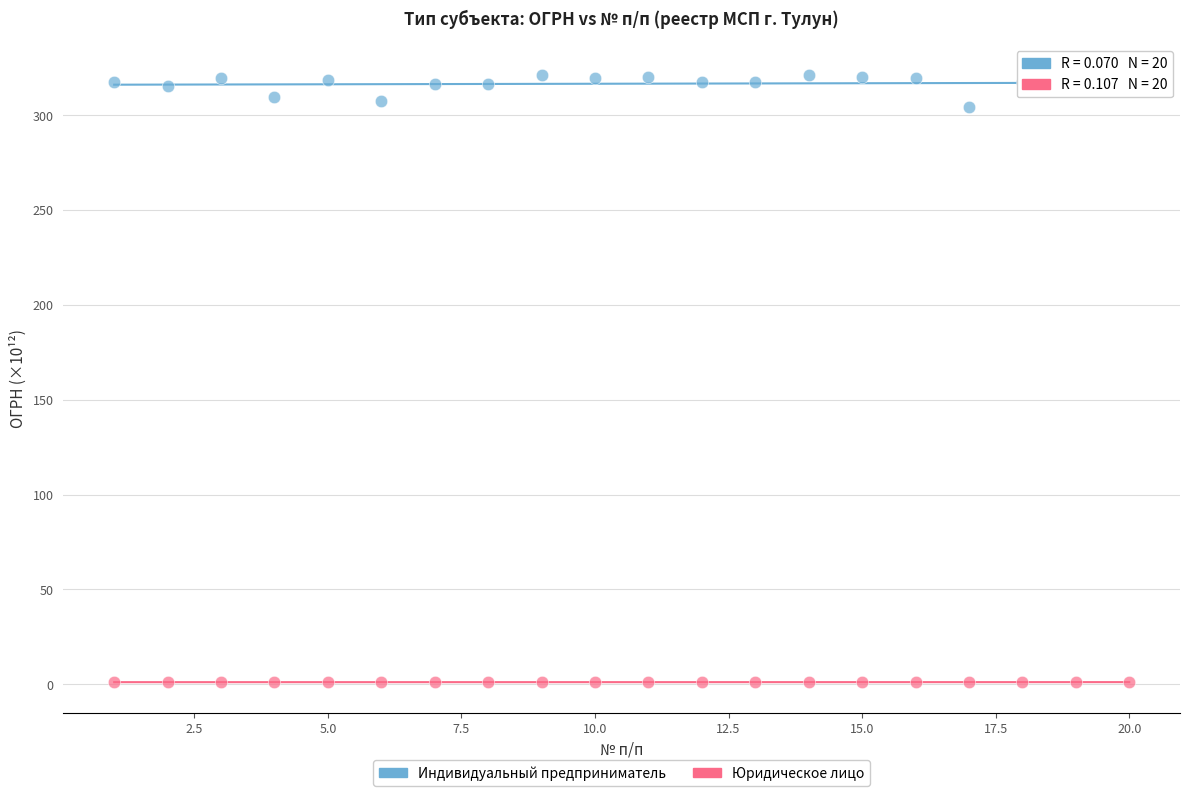

Which series has the widest spread of Y values?

Индивидуальный предприниматель